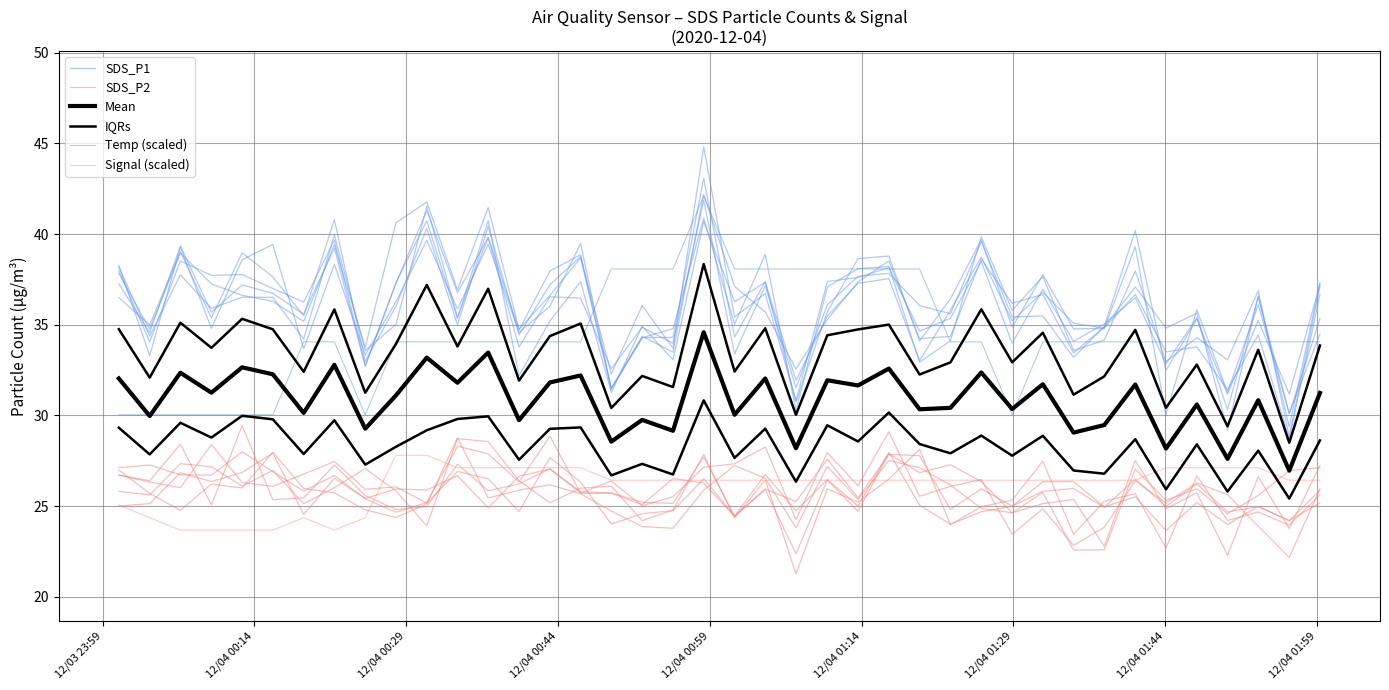

What is the average value of the IQRs series?

28.3